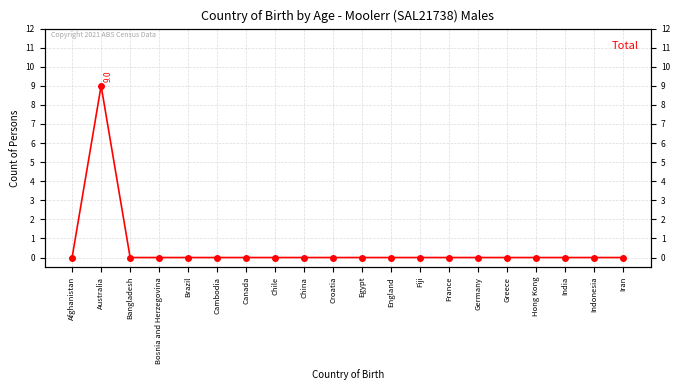

What is the sum of all values?

9